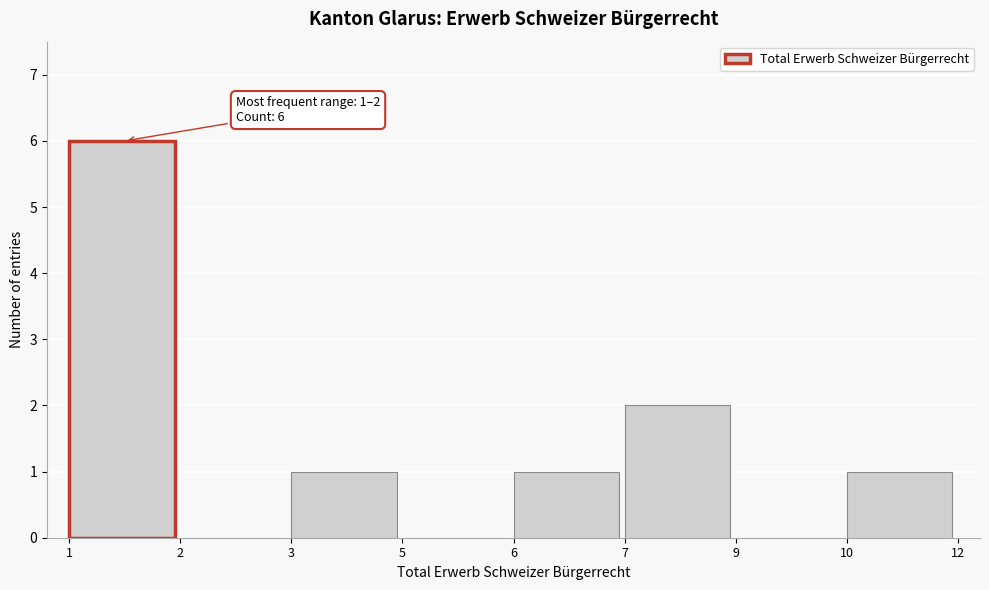

Reading right to left, extract all data points from this chart.

10=1	9=0	7=2	6=1	5=0	3=1	2=0	1=6